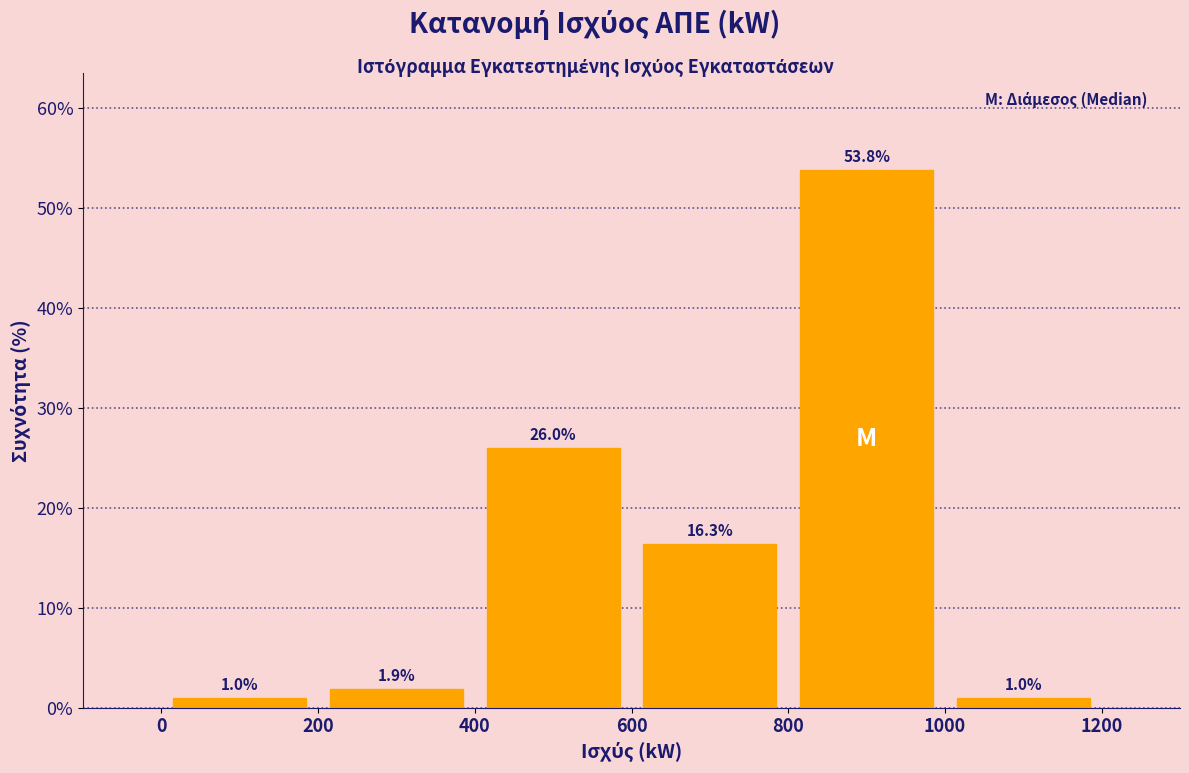

Reading left to right, transcribe this chart: for each bar, give the range it covers on the x-axis and its height.

0 to 200: 1.0
200 to 400: 1.9
400 to 600: 26.0
600 to 800: 16.3
800 to 1000: 53.8
1000 to 1200: 1.0